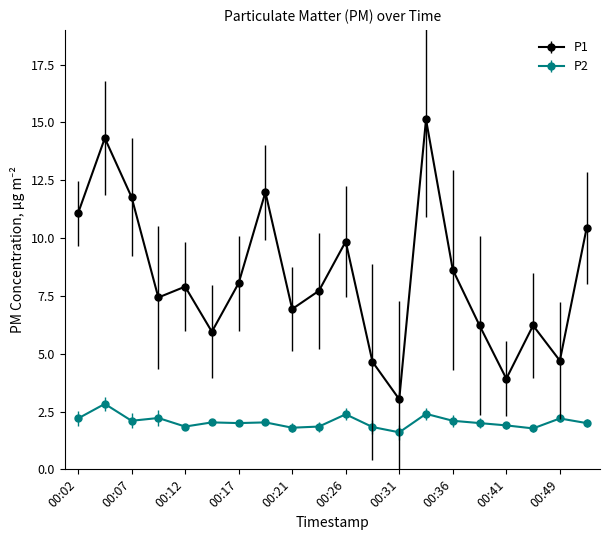

Rank the series by their maximum value, from highest to lowest.

P1, P2